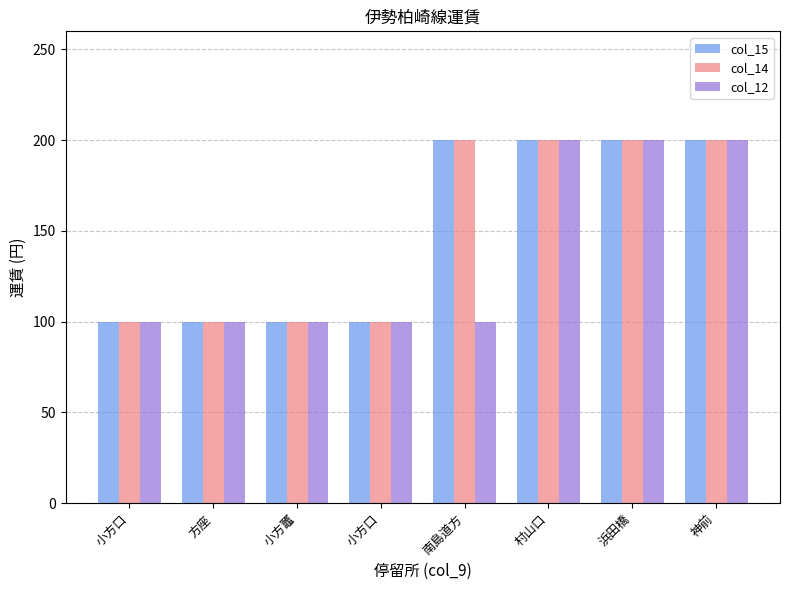

The col_14 series shows 200 at 南島道方. True or false?

True